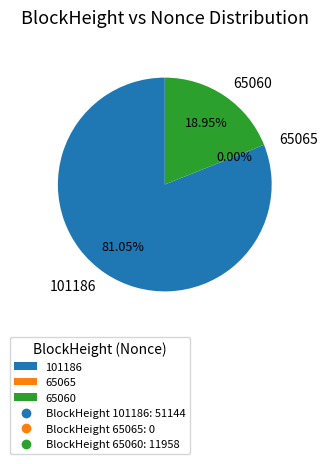

Is it true that 101186 is 81% of the pie?

True